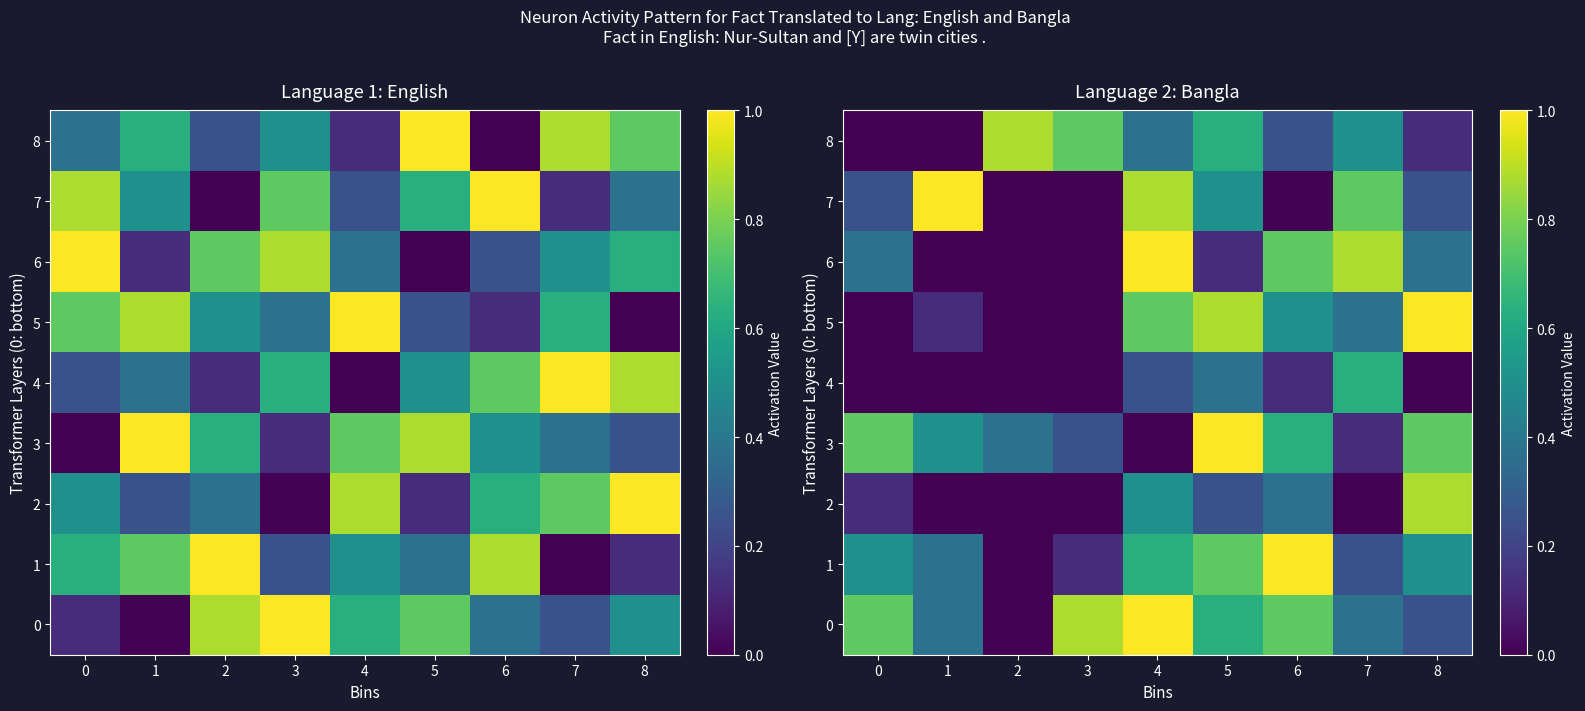

Is it true that 6 equals 0.1 at 5?

True